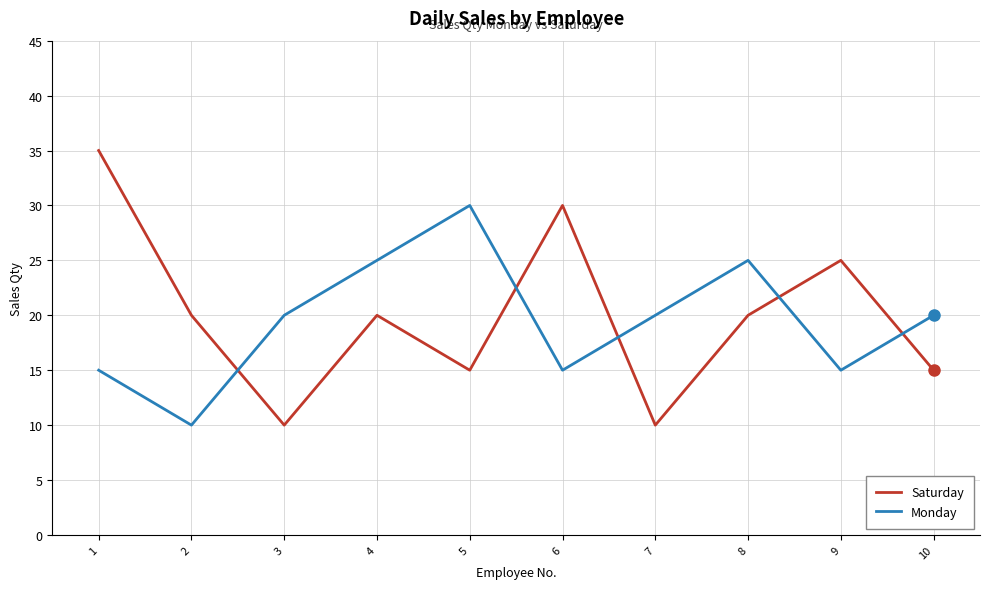

What is the difference between the Monday values at 2 and 8?

15